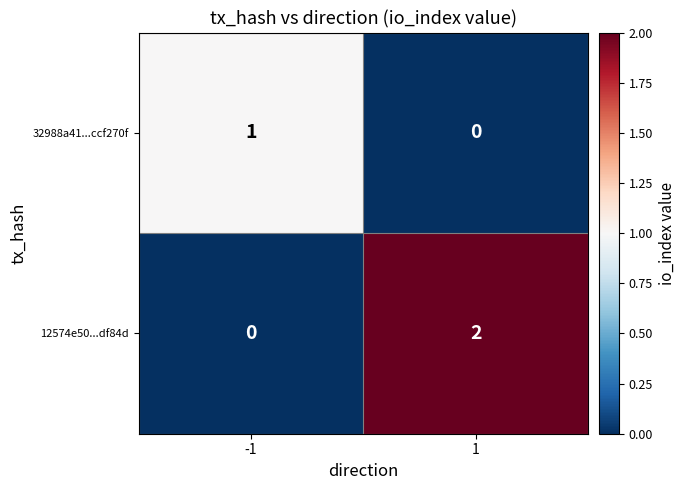

Is the value of 32988a41...ccf270f at -1 greater than the value of 12574e50...df84d at -1?

Yes